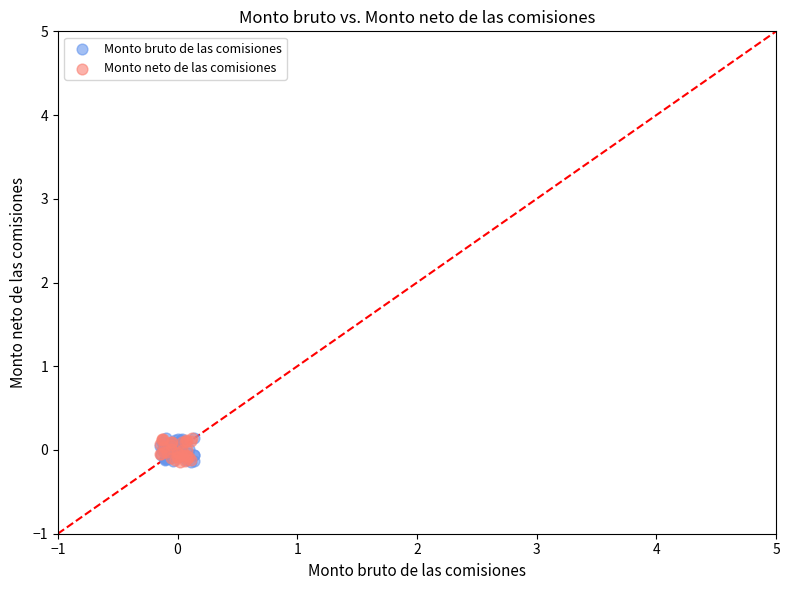

What are all the series names shown in the legend?

Monto bruto de las comisiones, Monto neto de las comisiones